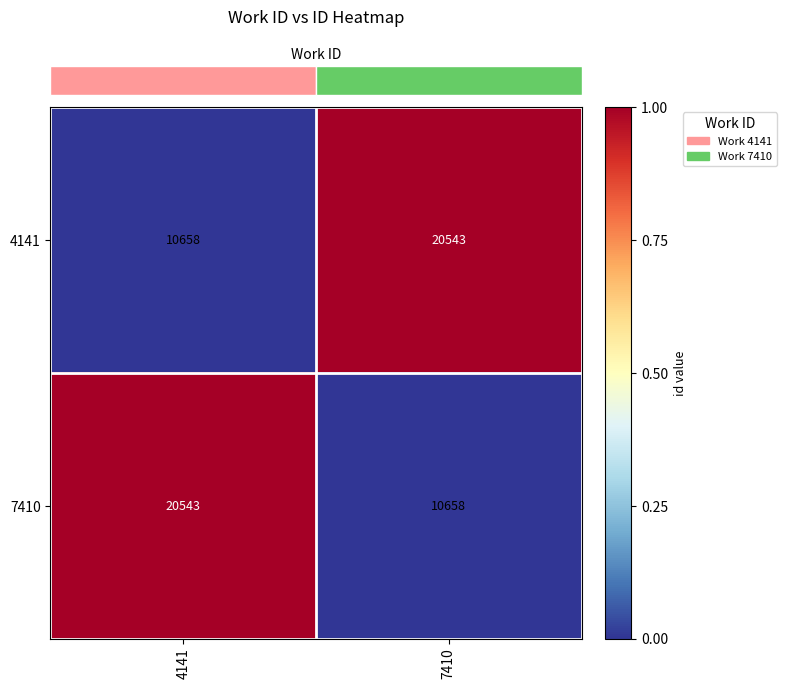

At which label is 4141 closest to 15600?

4141